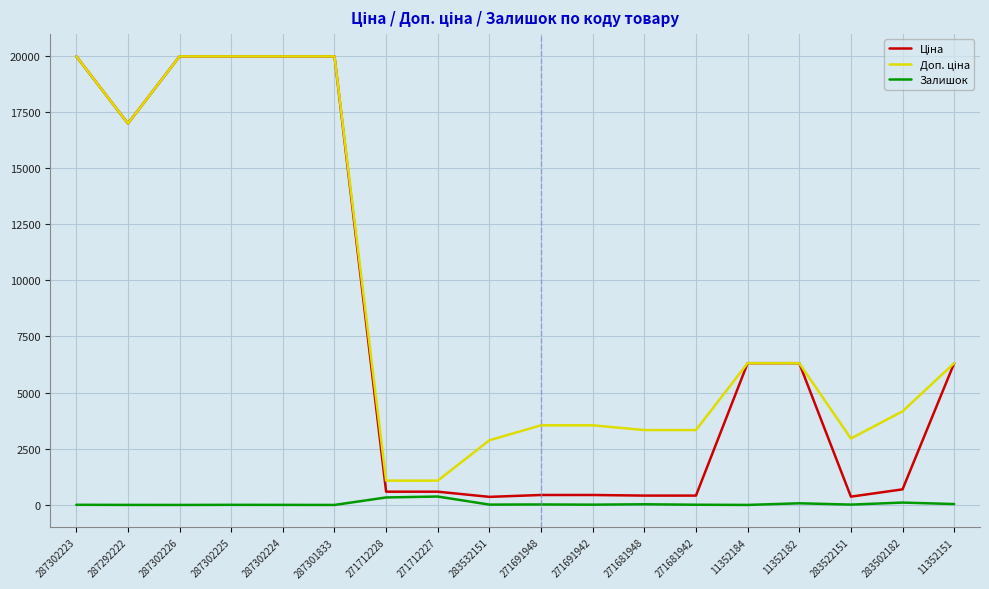

The Залишок series shows 334.0 at 271712228. True or false?

True